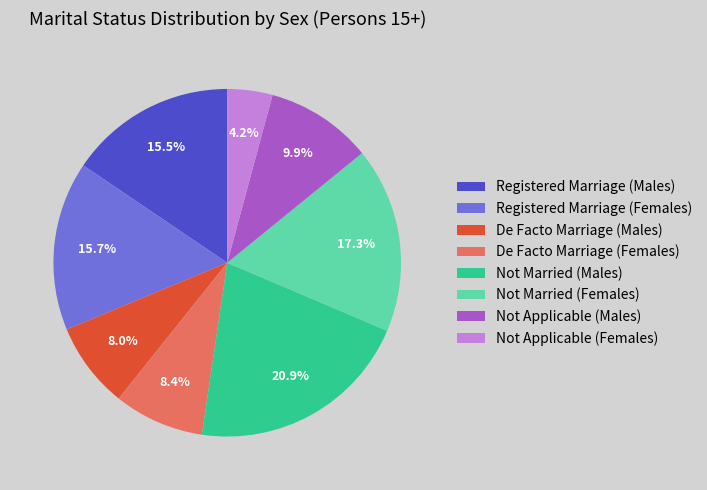

What is the ratio of the value at Not Married (Males) to the value at Not Married (Females)?

1.2